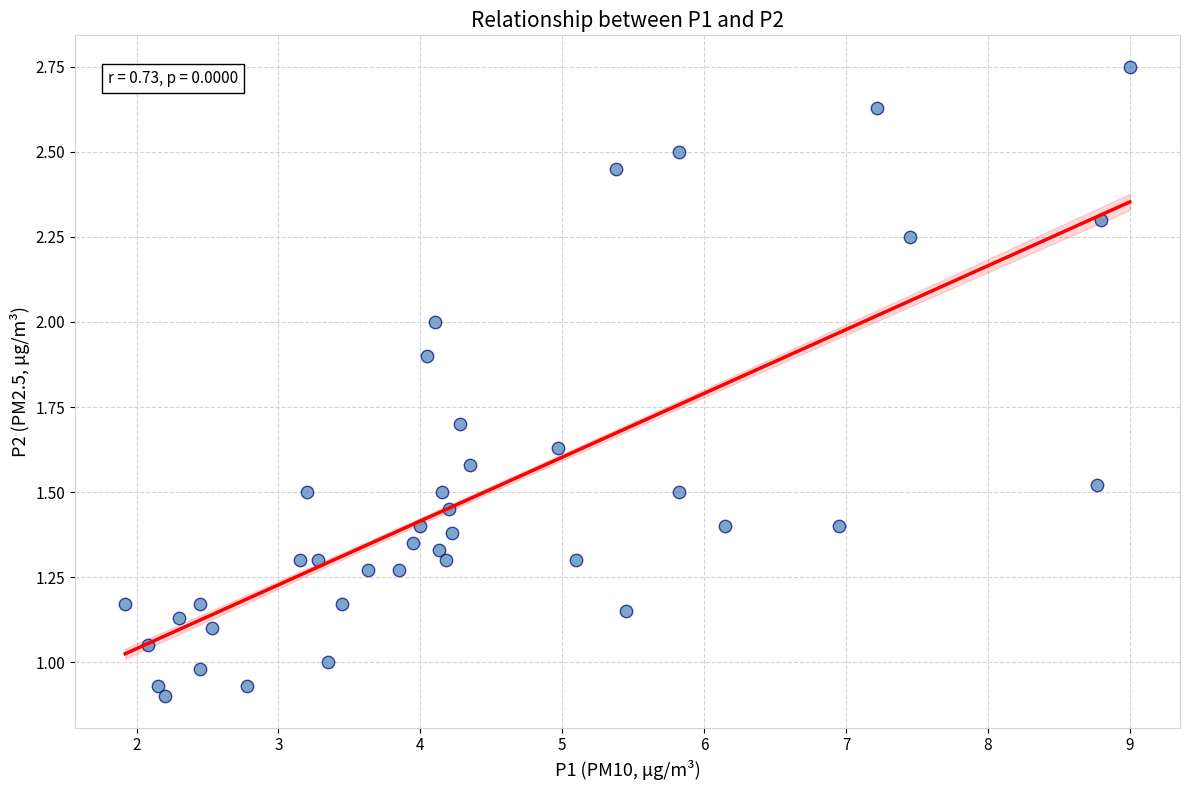

What is the range of X values (max minus min)?

7.1